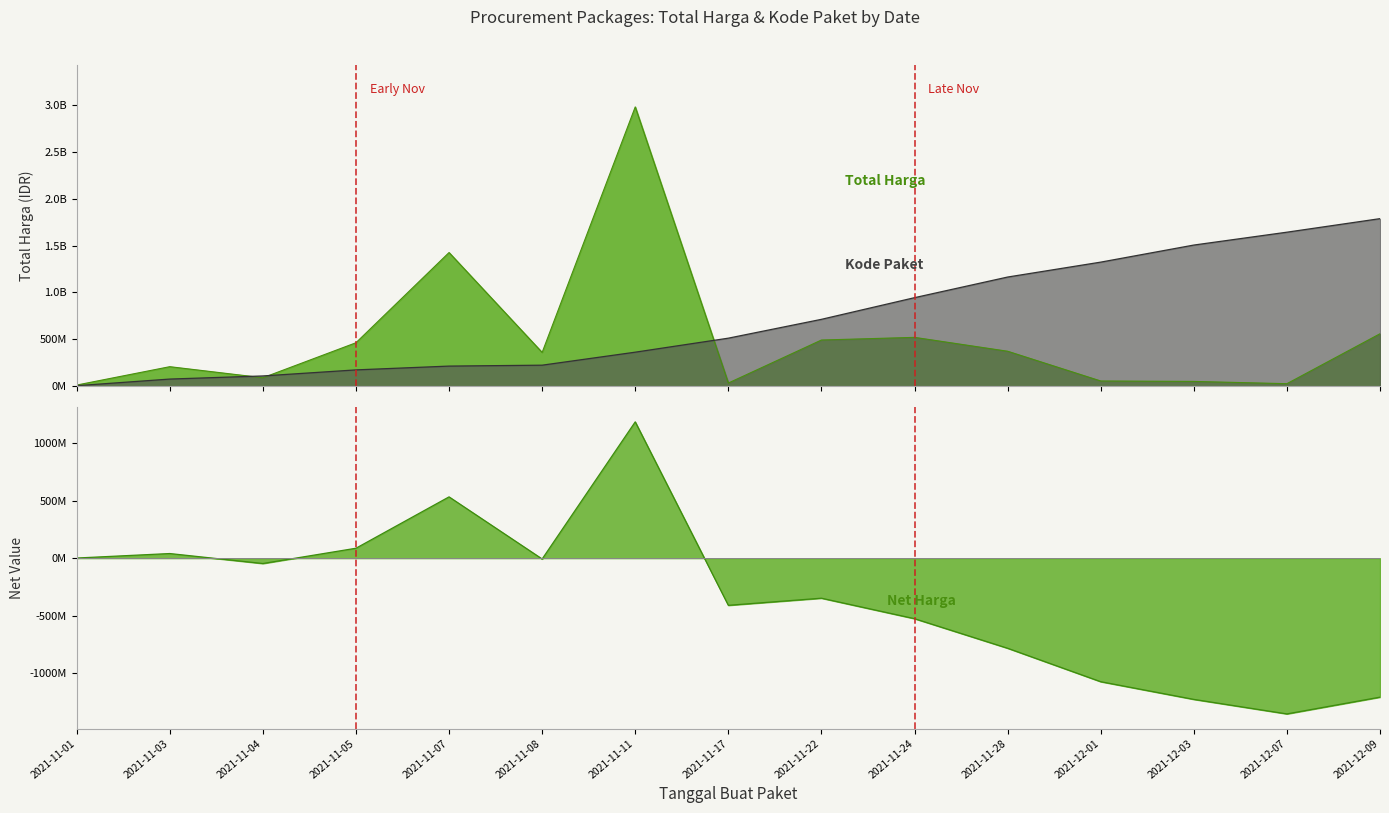

List the series in order of their peak value, lowest first.

Kode Paket, Total Harga